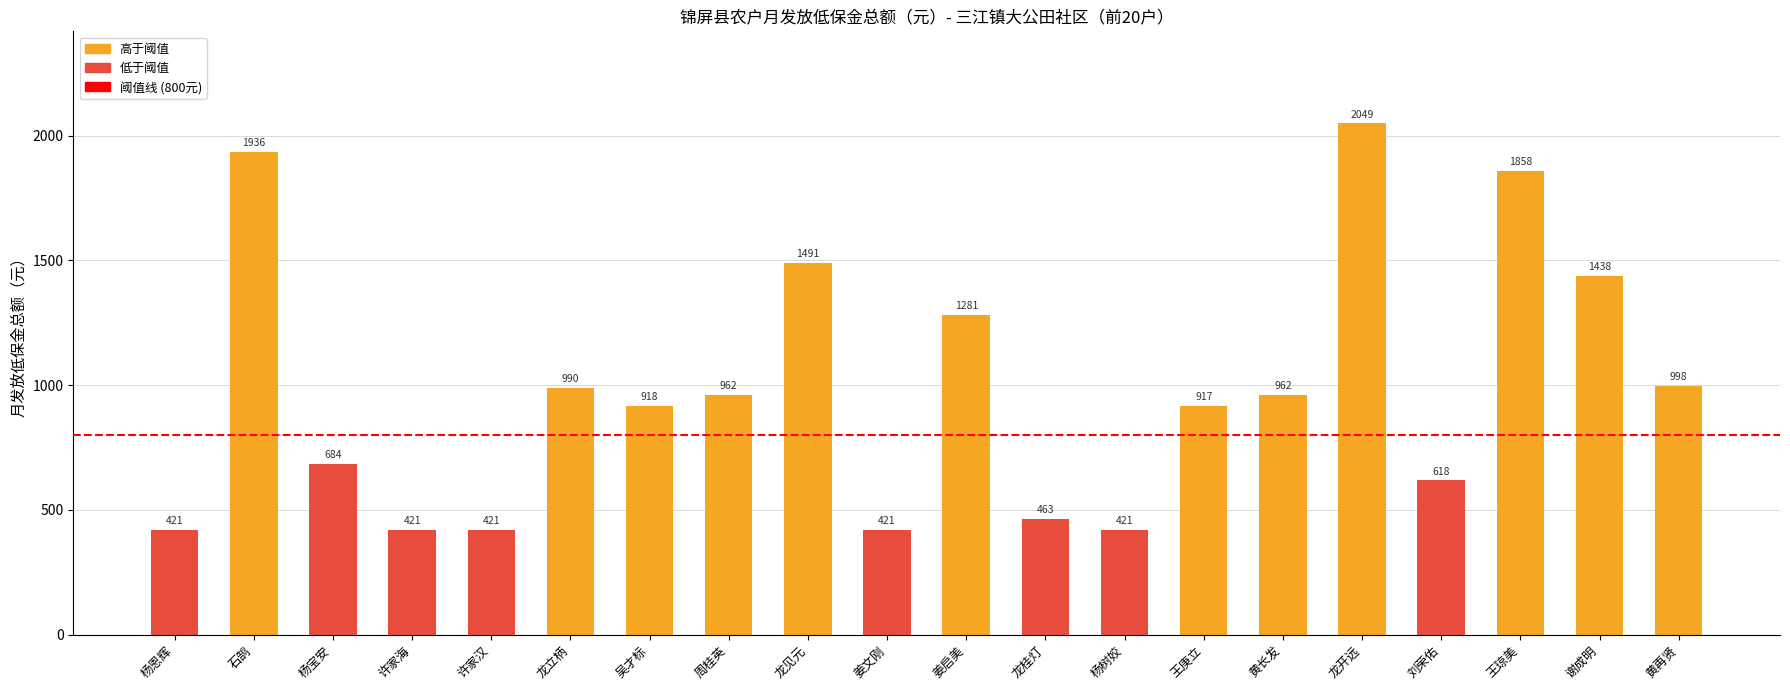

What is the maximum value shown in the chart?

2049